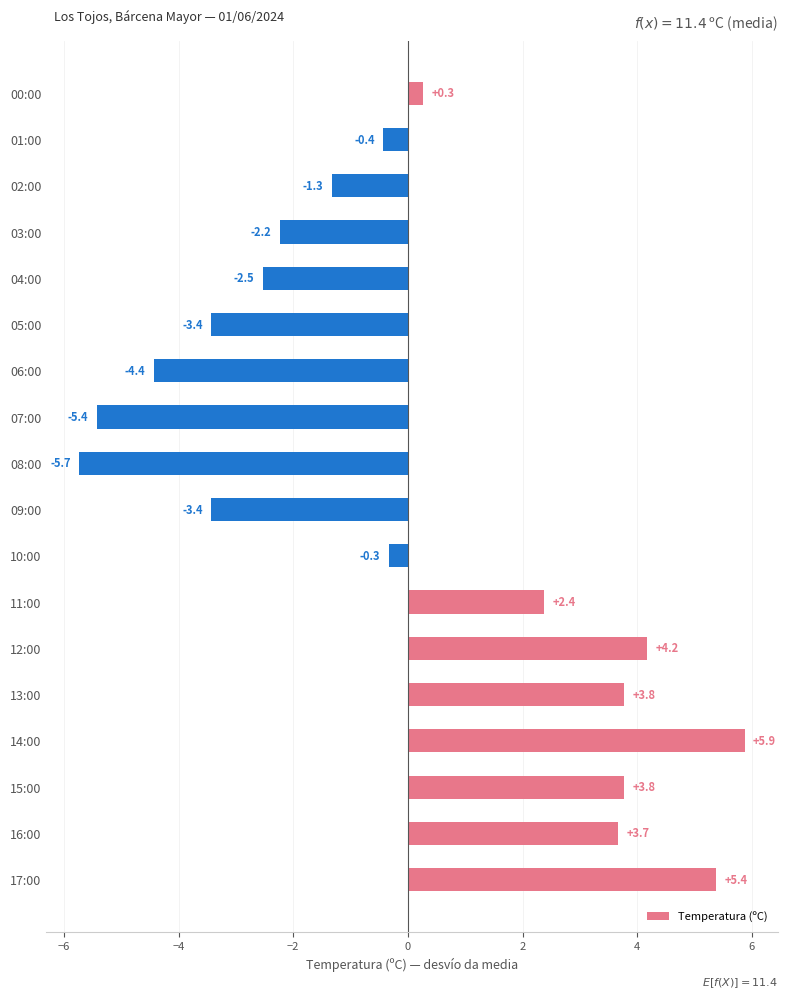

What is the change in value from 06:00 to 03:00?

+2.2